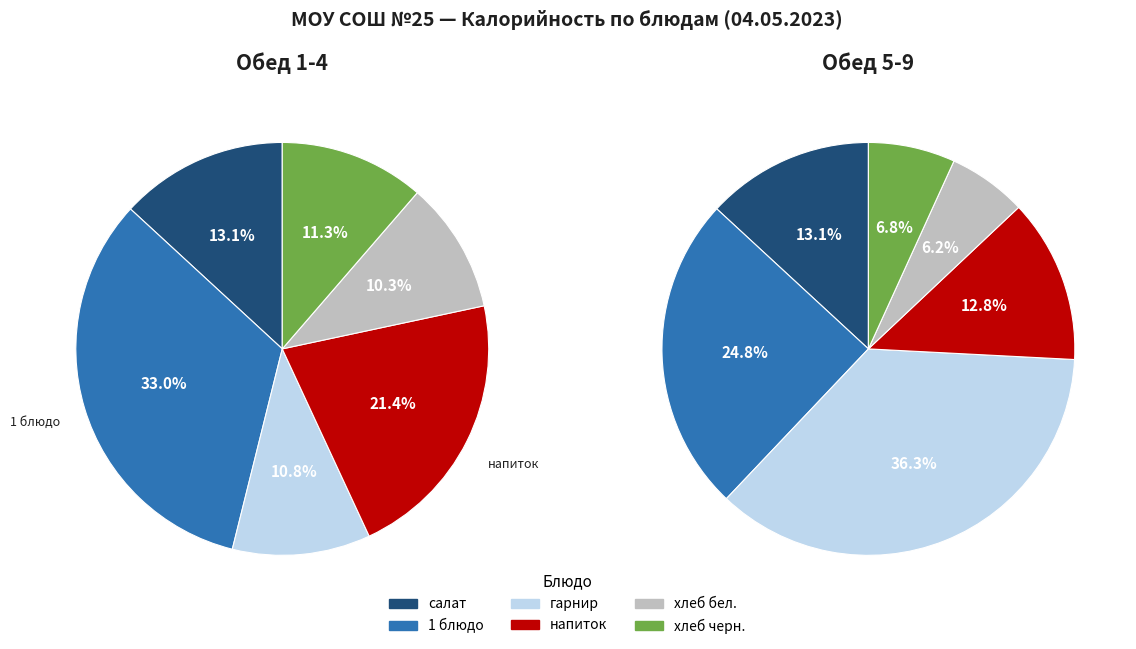

Is the sum of напиток and хлеб бел. greater than half?

No